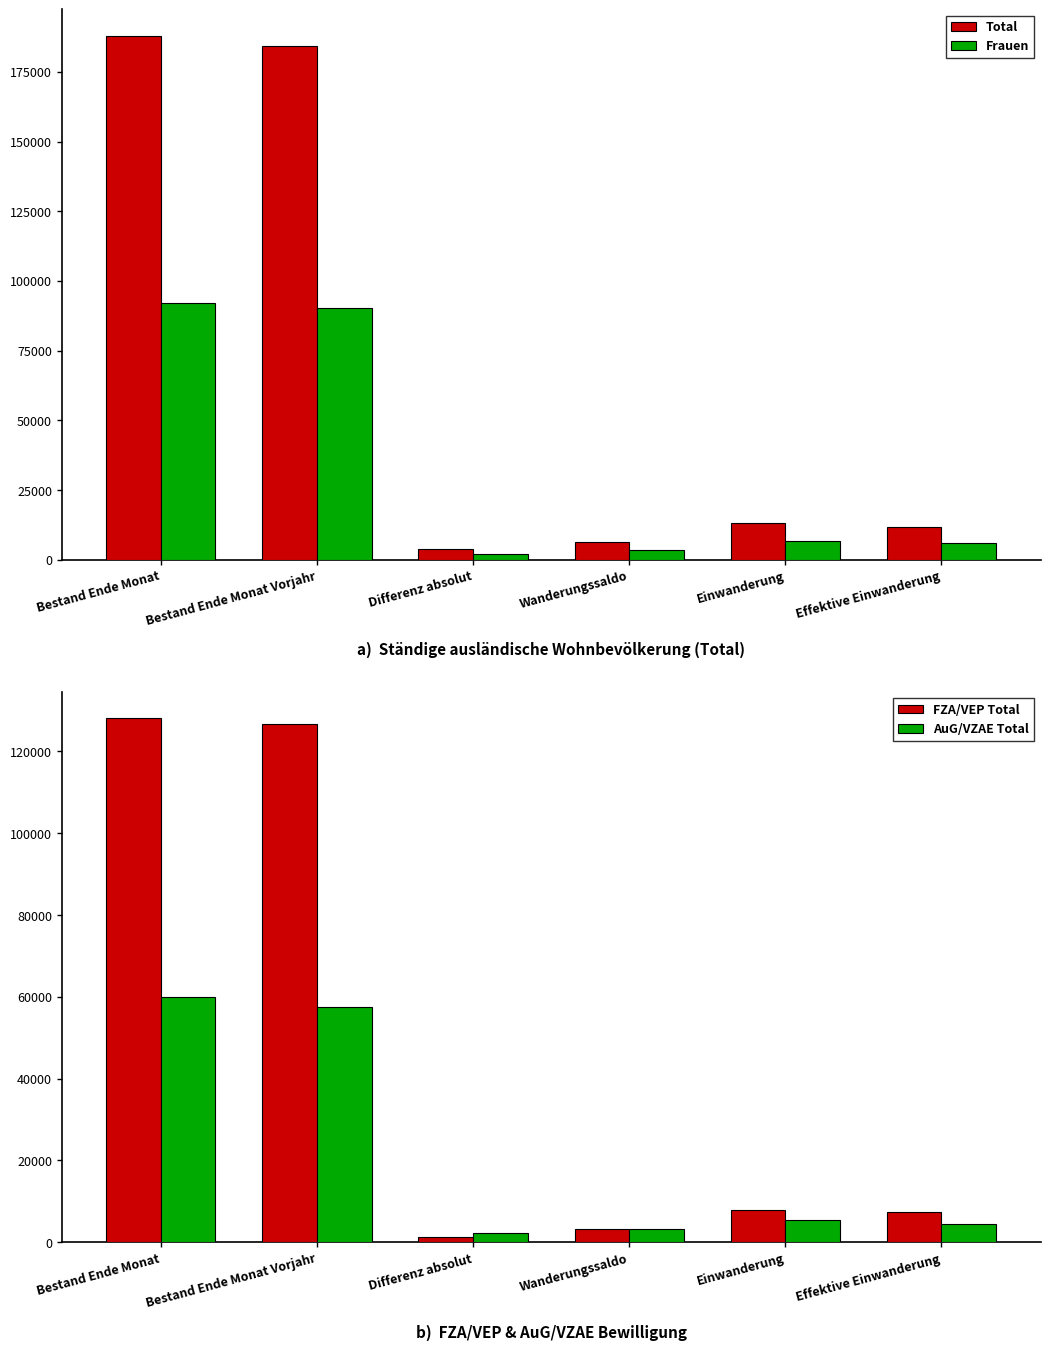

At which category is the sum across all series the highest?

Bestand Ende Monat